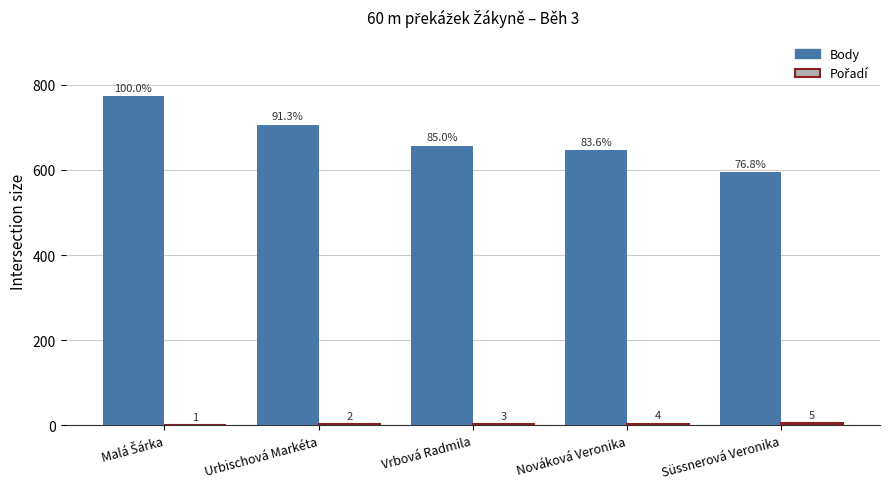

What is the total value across all series at Vrbová Radmila?

660